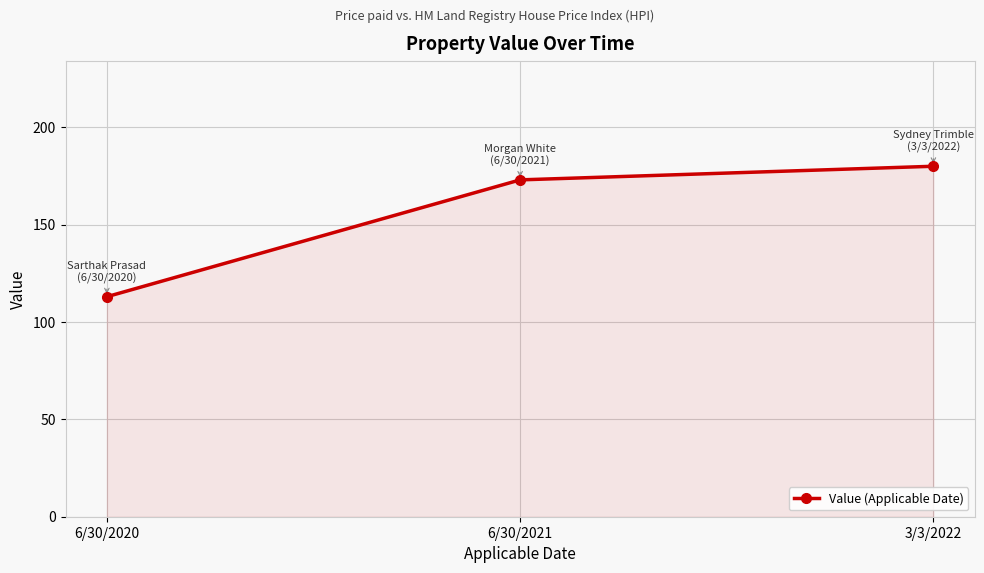

How many categories are shown in the chart?

3